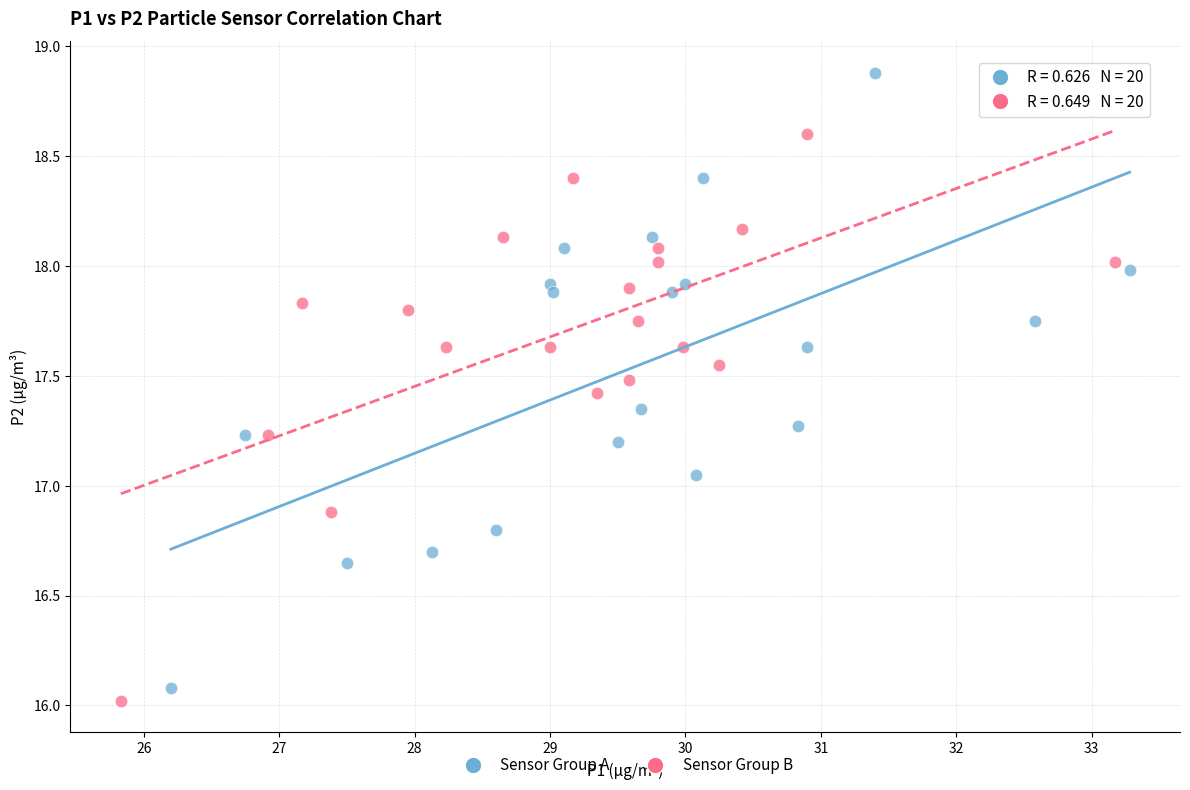

Which series reaches the maximum Y coordinate?

Sensor Group A